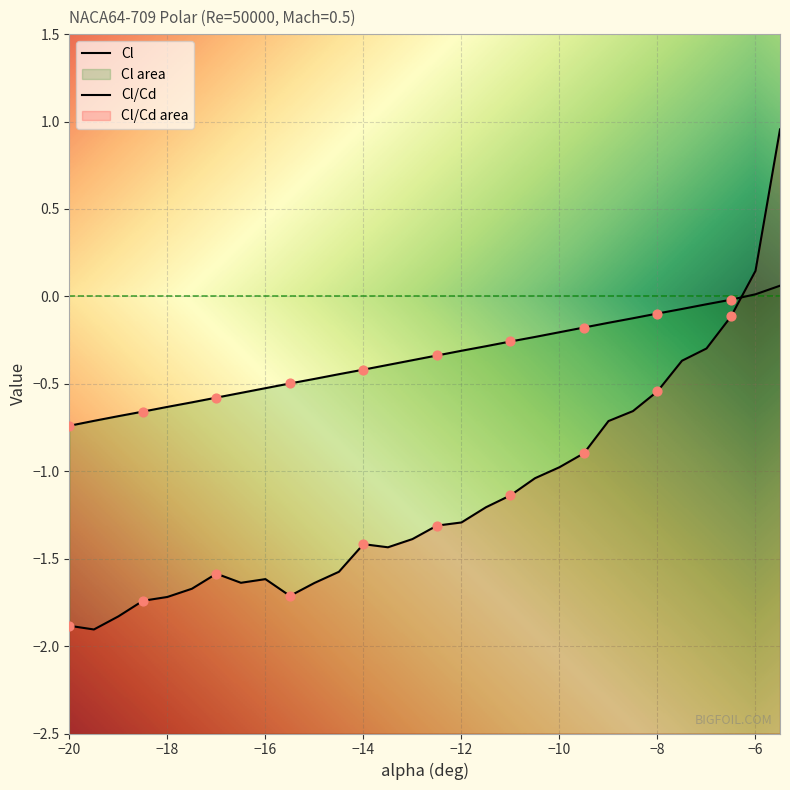

At which category is the sum across all series the highest?

-5.5